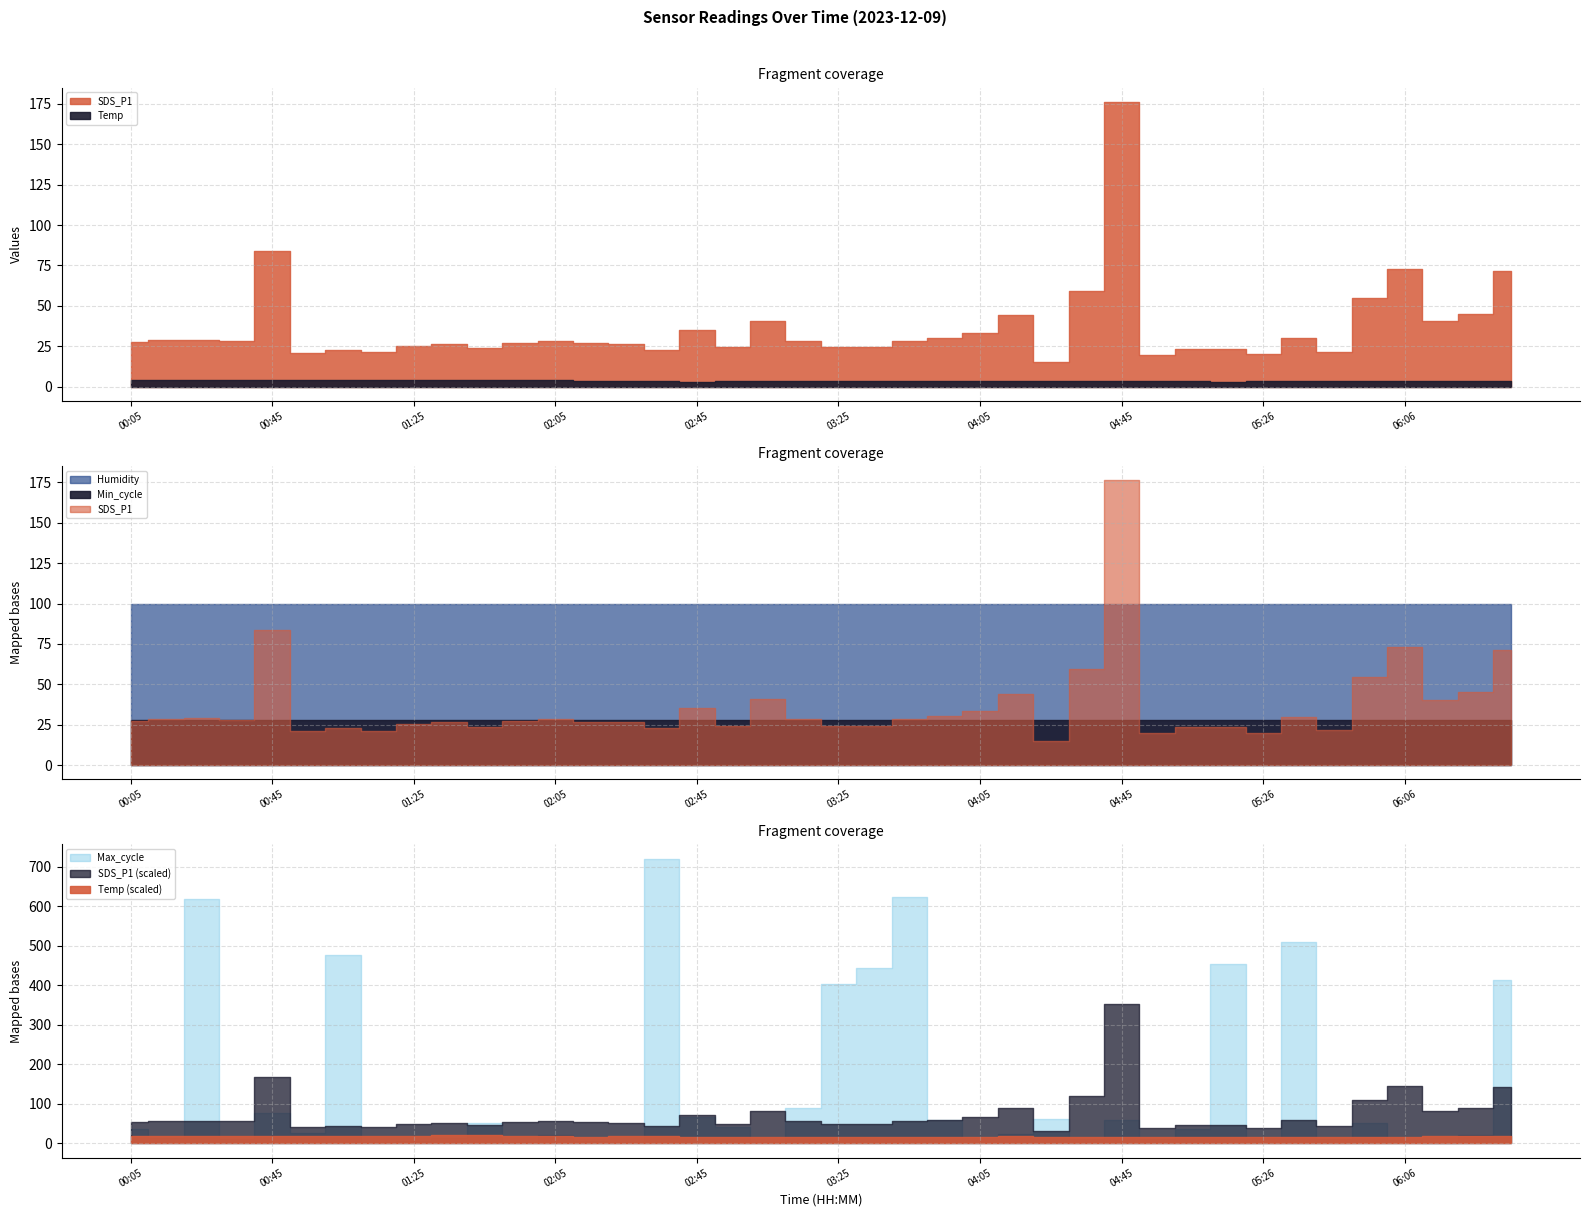

Count the number of categories in the chart.

40